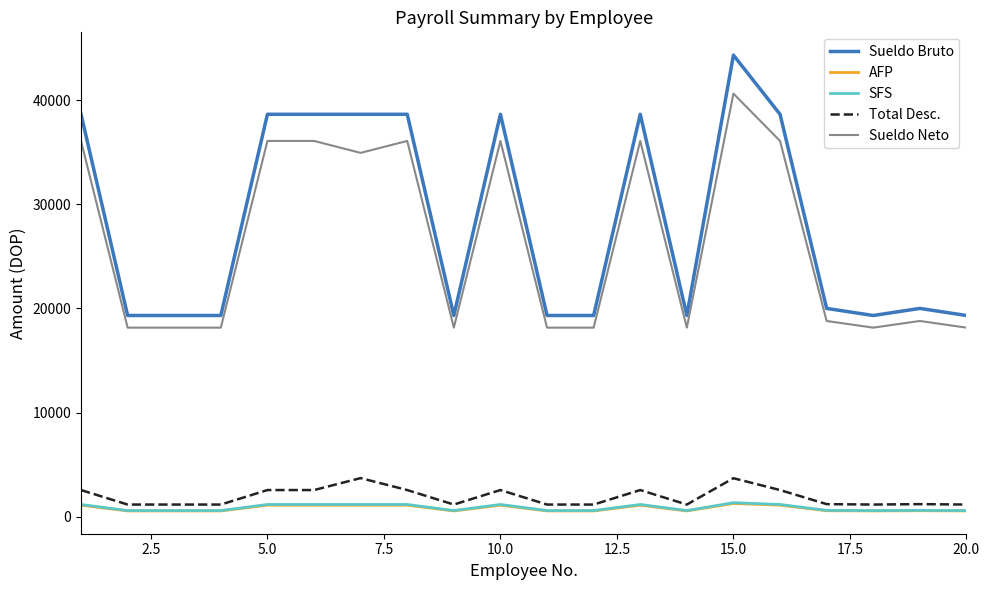

Which series has the largest range (max minus min)?

Sueldo Bruto